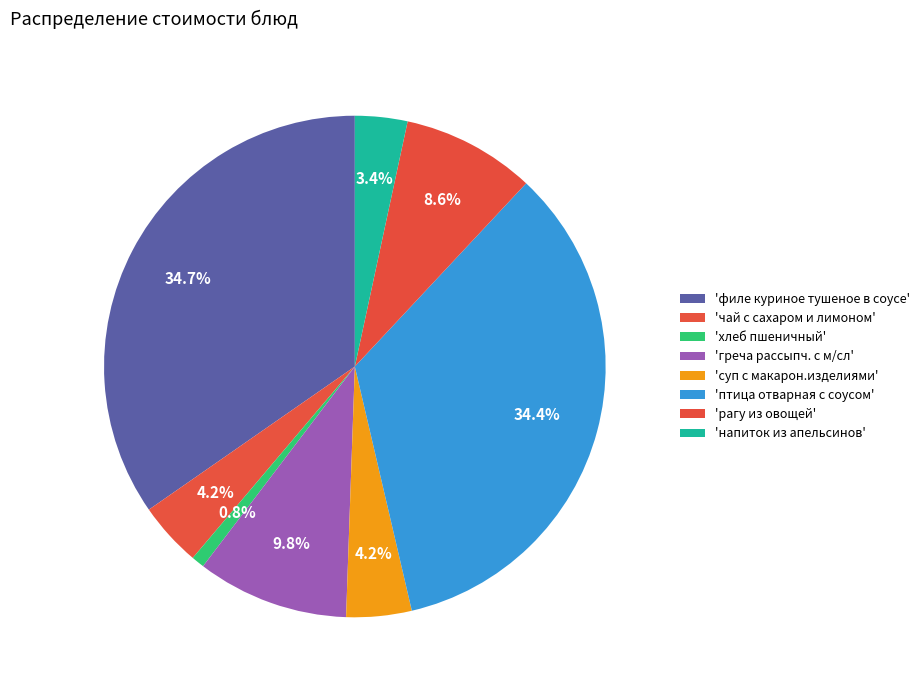

How many segments does this pie chart have?

8